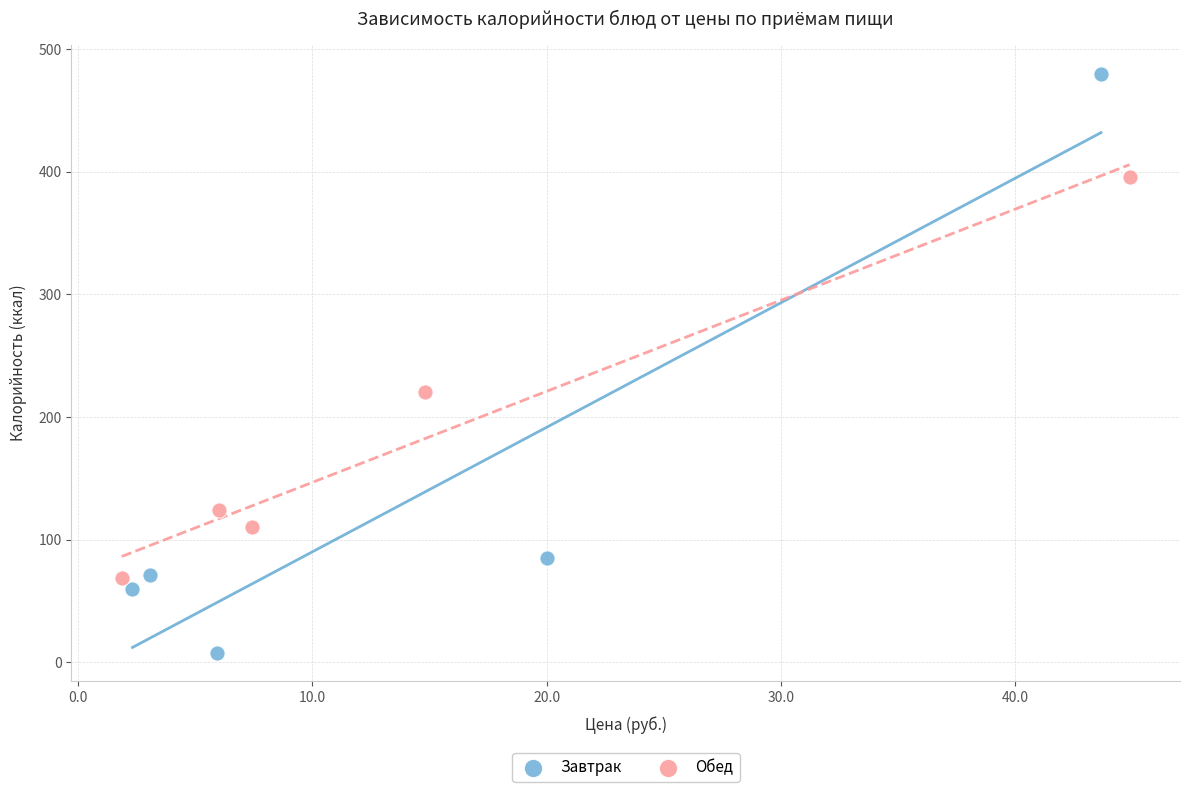

Which series contains the lowest Y value?

Завтрак